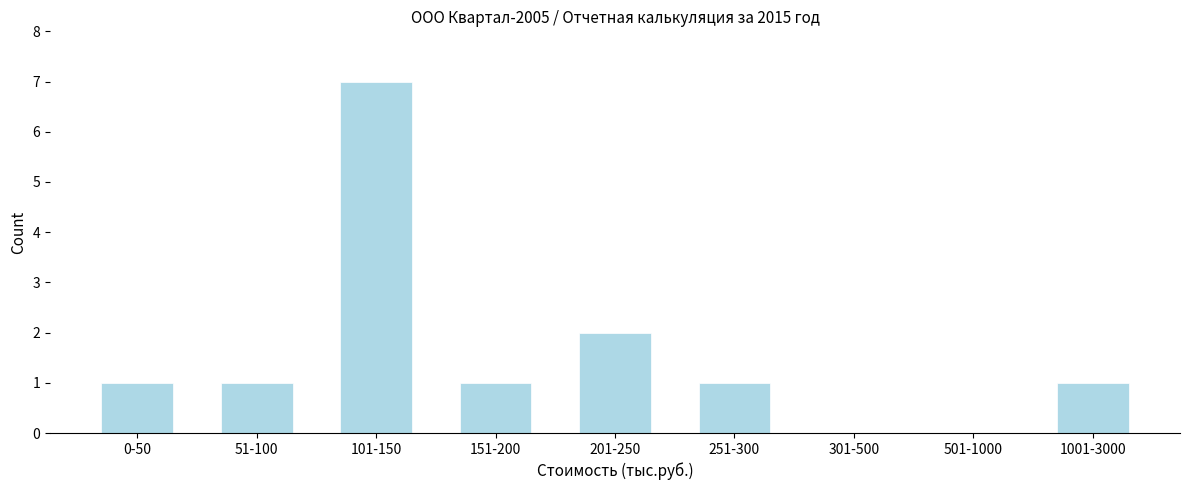

Reading right to left, extract all data points from this chart.

1001-3000=1	501-1000=0	301-500=0	251-300=1	201-250=2	151-200=1	101-150=7	51-100=1	0-50=1